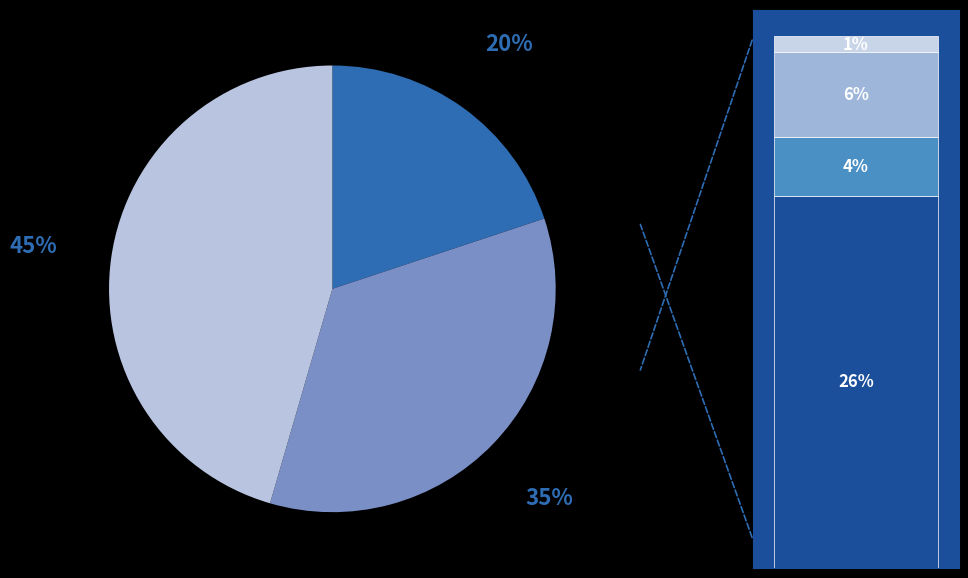

Count the number of slices in the pie.

3